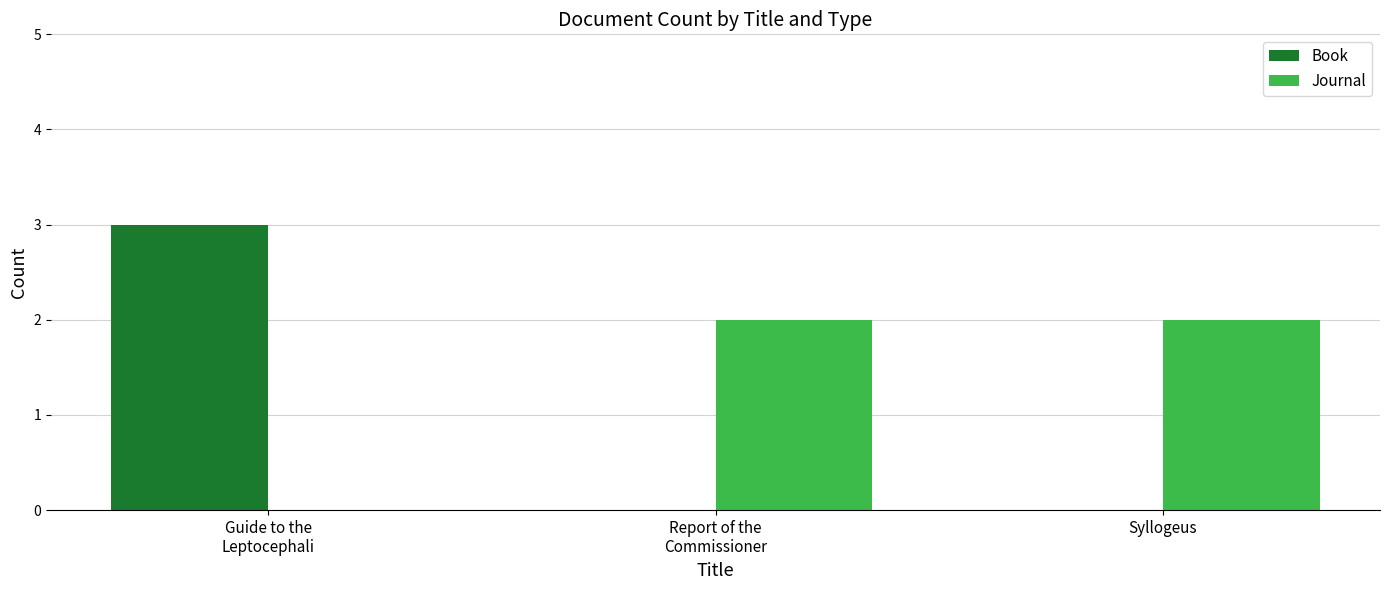

What is the sum of all Book values?

3